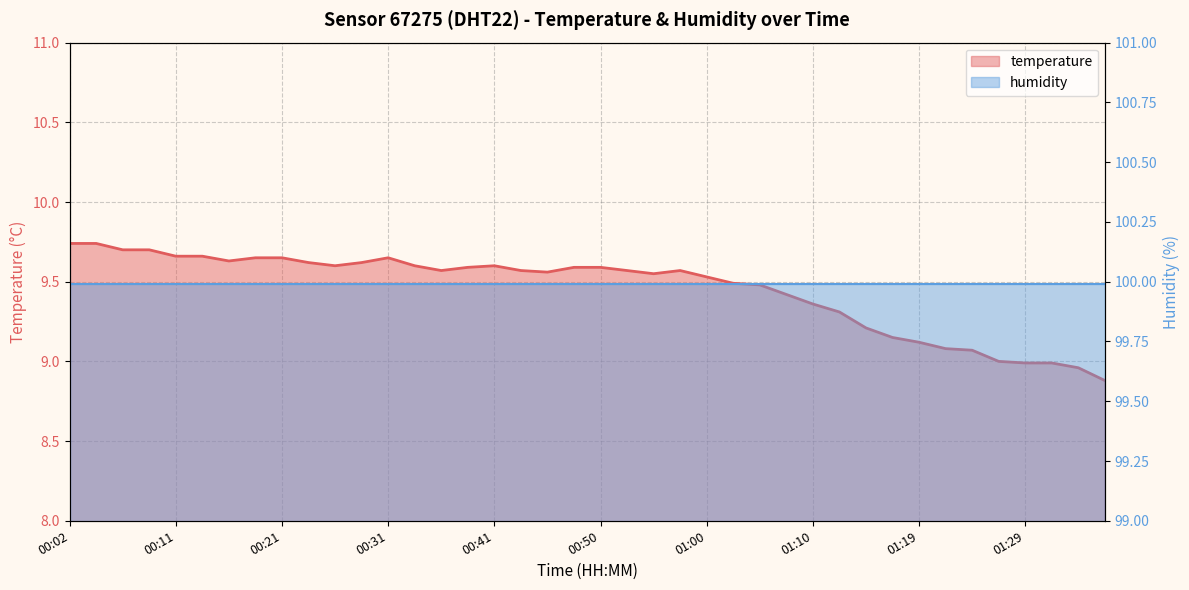

True or false: the data has more than 0 interior local peaks.

True